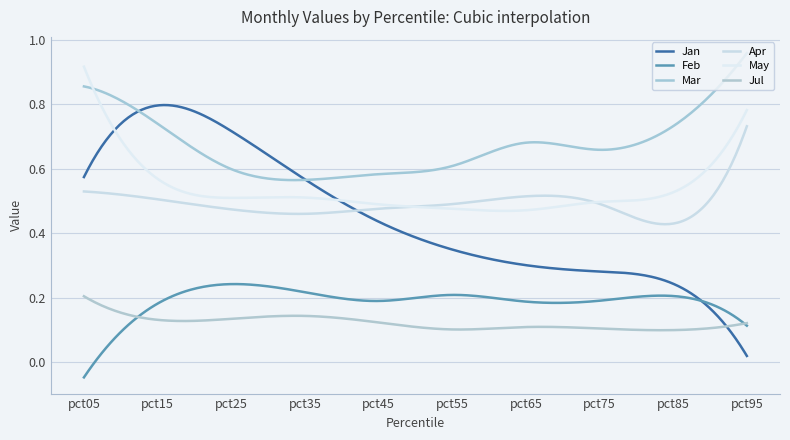

Does the chart have visible grid lines?

Yes